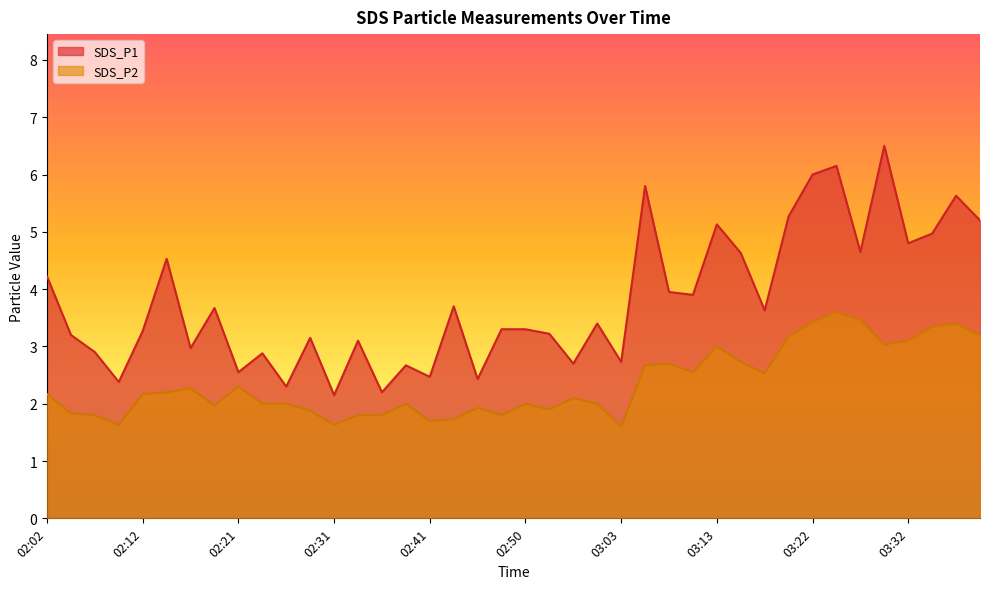

Count the number of data series in this chart.

2